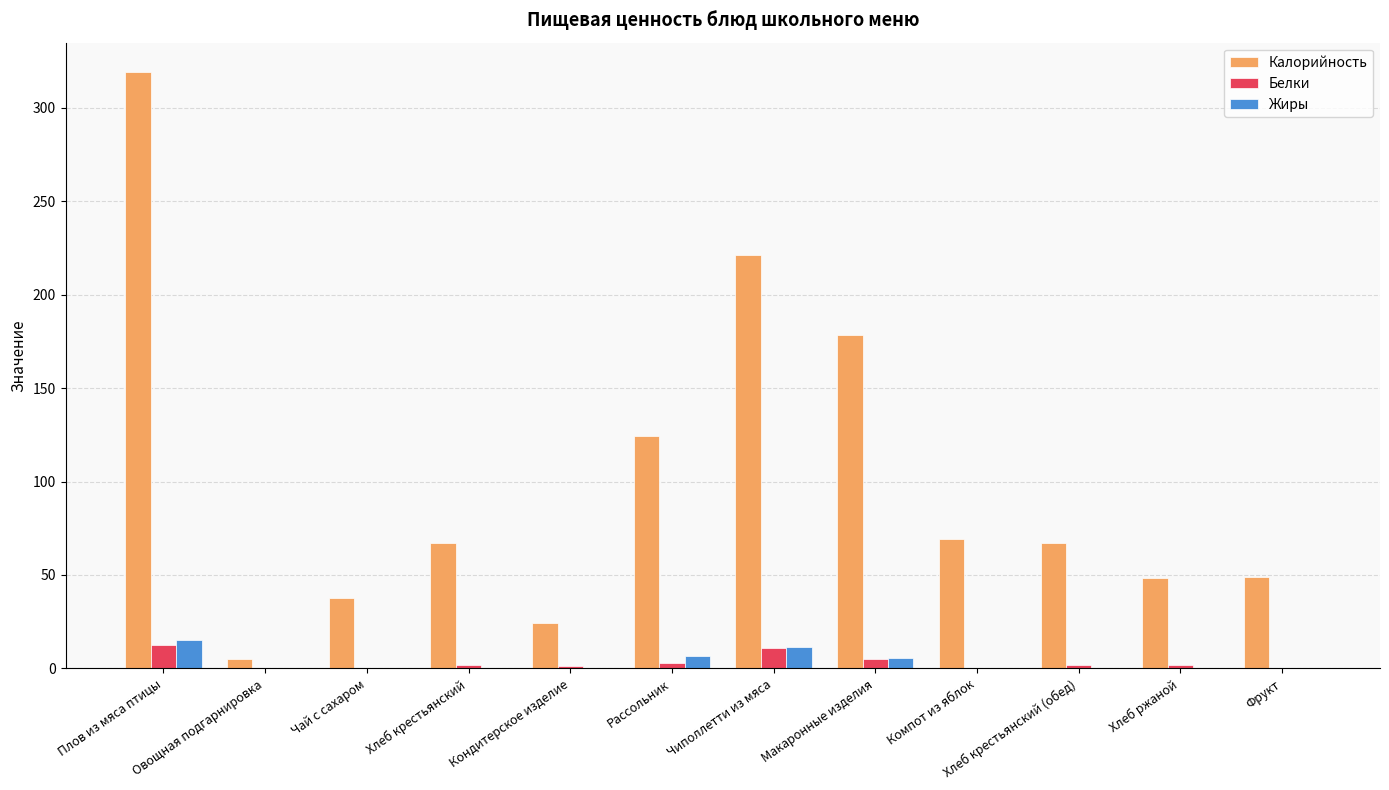

At which category is the sum across all series the highest?

Плов из мяса птицы